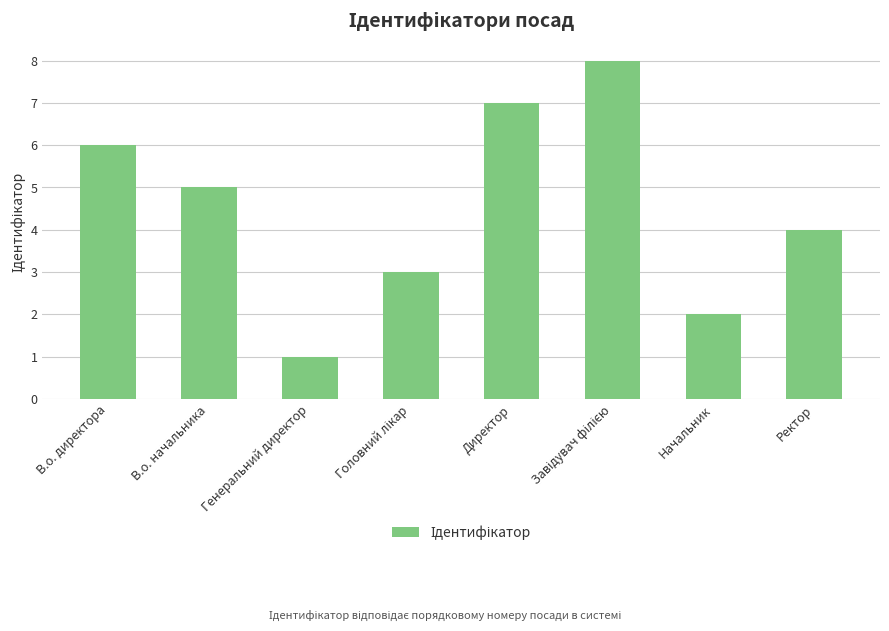

What is the difference between the second highest and minimum values?

6